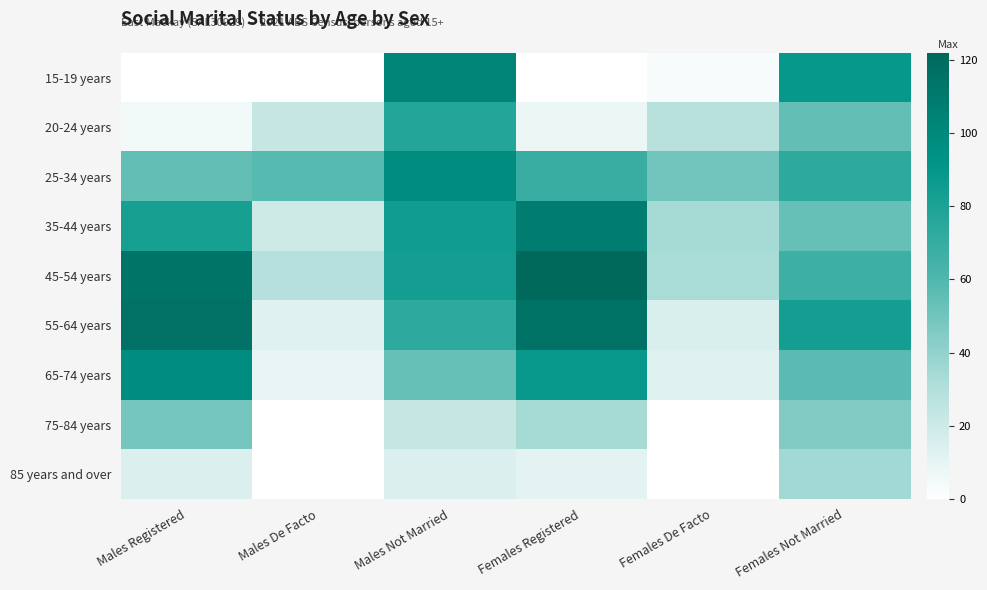

At which category is the sum across all series the highest?

Males Not Married